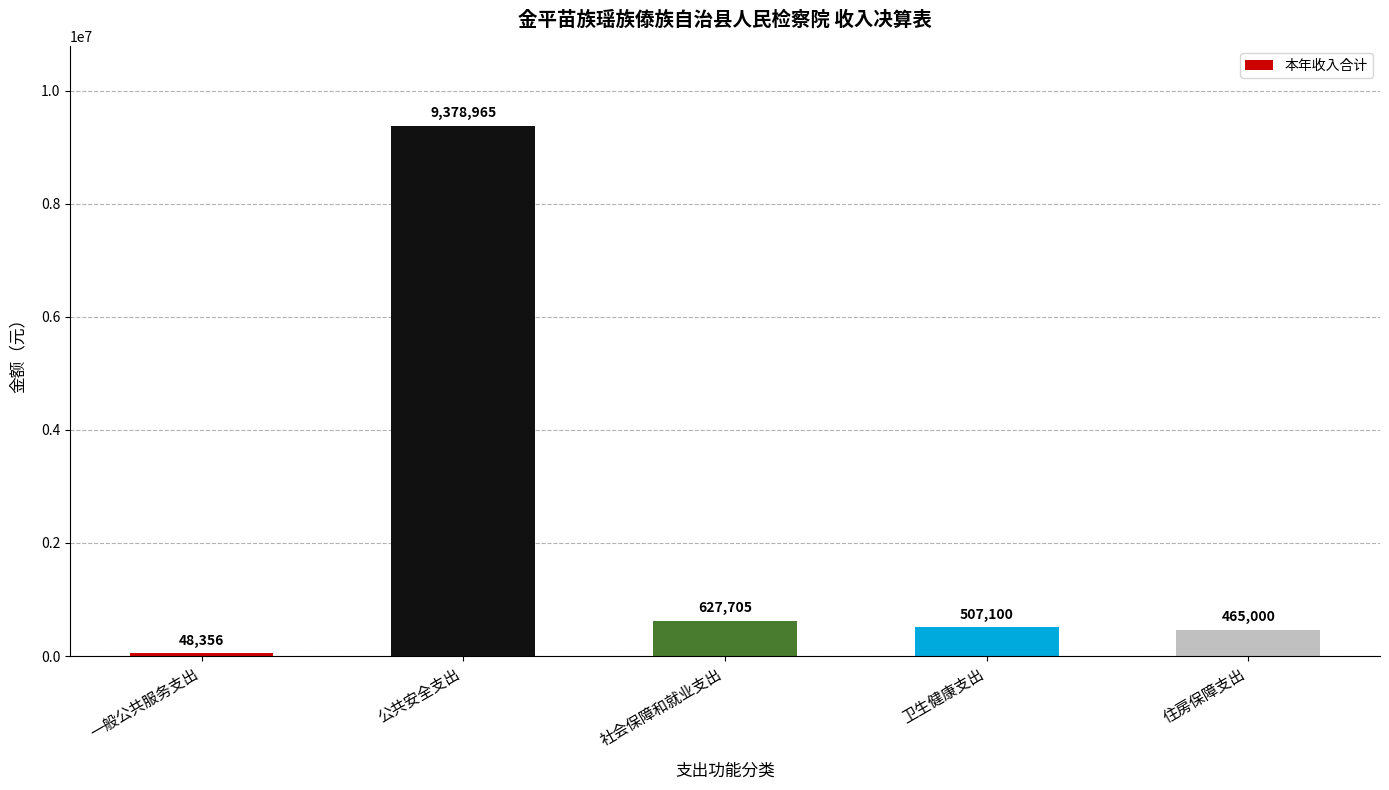

Is it true that the value at 社会保障和就业支出 is 627705.0?

True